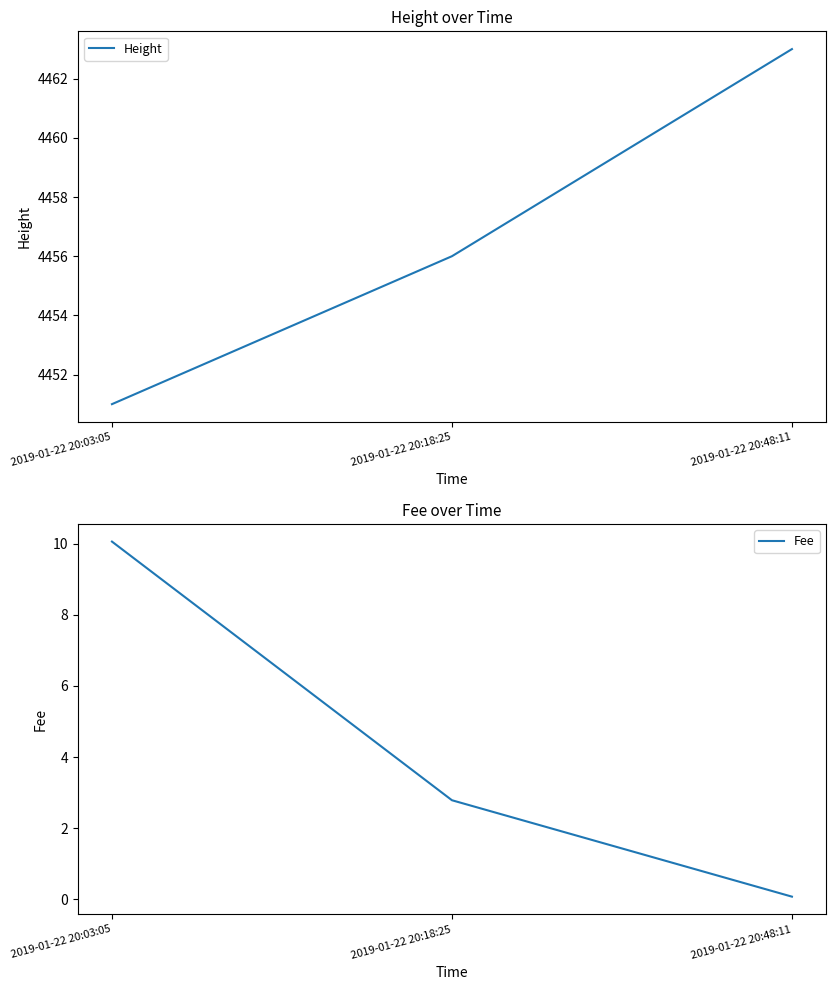

What value does the Height series have at 2019-01-22 20:18:25?

4456